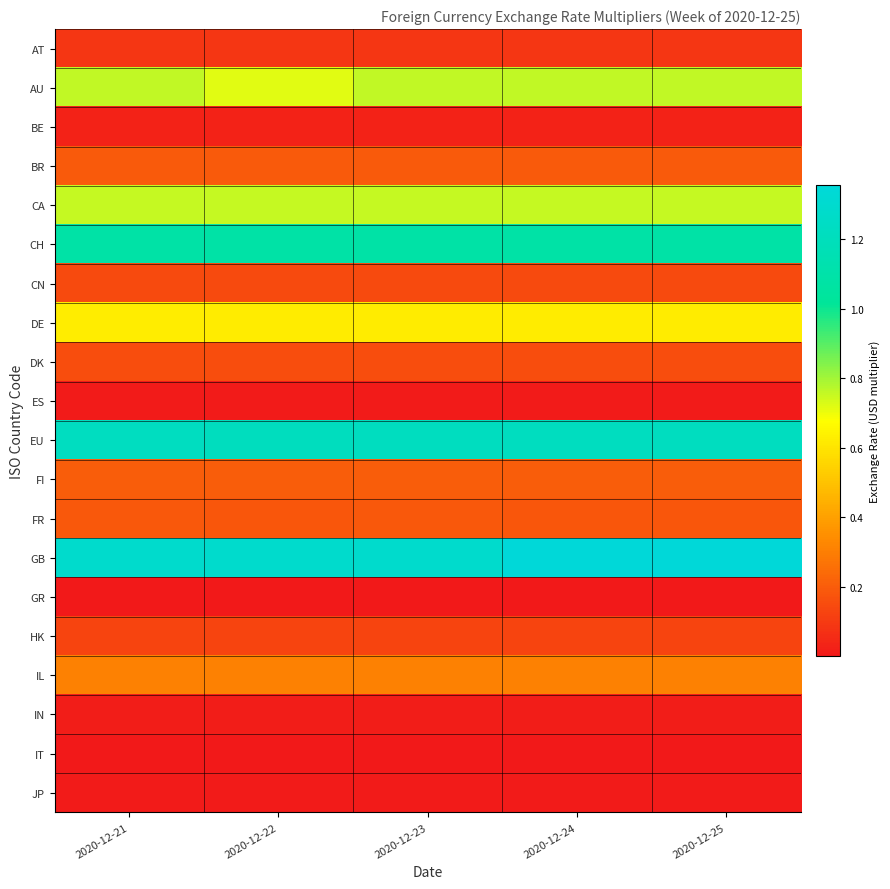

Reading left to right, extract all data points from this chart.

AT: 2020-12-21=0.1	2020-12-22=0.1	2020-12-23=0.1	2020-12-24=0.1	2020-12-25=0.1
AU: 2020-12-21=0.8	2020-12-22=0.7	2020-12-23=0.8	2020-12-24=0.8	2020-12-25=0.8
BE: 2020-12-21=0.0	2020-12-22=0.0	2020-12-23=0.0	2020-12-24=0.0	2020-12-25=0.0
BR: 2020-12-21=0.2	2020-12-22=0.2	2020-12-23=0.2	2020-12-24=0.2	2020-12-25=0.2
CA: 2020-12-21=0.8	2020-12-22=0.8	2020-12-23=0.8	2020-12-24=0.8	2020-12-25=0.8
CH: 2020-12-21=1.1	2020-12-22=1.1	2020-12-23=1.1	2020-12-24=1.1	2020-12-25=1.1
CN: 2020-12-21=0.1	2020-12-22=0.1	2020-12-23=0.1	2020-12-24=0.1	2020-12-25=0.1
DE: 2020-12-21=0.6	2020-12-22=0.6	2020-12-23=0.6	2020-12-24=0.6	2020-12-25=0.6
DK: 2020-12-21=0.2	2020-12-22=0.2	2020-12-23=0.2	2020-12-24=0.2	2020-12-25=0.2
ES: 2020-12-21=0.0	2020-12-22=0.0	2020-12-23=0.0	2020-12-24=0.0	2020-12-25=0.0
EU: 2020-12-21=1.2	2020-12-22=1.2	2020-12-23=1.2	2020-12-24=1.2	2020-12-25=1.2
FI: 2020-12-21=0.2	2020-12-22=0.2	2020-12-23=0.2	2020-12-24=0.2	2020-12-25=0.2
FR: 2020-12-21=0.2	2020-12-22=0.2	2020-12-23=0.2	2020-12-24=0.2	2020-12-25=0.2
GB: 2020-12-21=1.3	2020-12-22=1.3	2020-12-23=1.3	2020-12-24=1.4	2020-12-25=1.4
GR: 2020-12-21=0.0	2020-12-22=0.0	2020-12-23=0.0	2020-12-24=0.0	2020-12-25=0.0
HK: 2020-12-21=0.1	2020-12-22=0.1	2020-12-23=0.1	2020-12-24=0.1	2020-12-25=0.1
IL: 2020-12-21=0.3	2020-12-22=0.3	2020-12-23=0.3	2020-12-24=0.3	2020-12-25=0.3
IN: 2020-12-21=0.0	2020-12-22=0.0	2020-12-23=0.0	2020-12-24=0.0	2020-12-25=0.0
IT: 2020-12-21=0.0	2020-12-22=0.0	2020-12-23=0.0	2020-12-24=0.0	2020-12-25=0.0
JP: 2020-12-21=0.0	2020-12-22=0.0	2020-12-23=0.0	2020-12-24=0.0	2020-12-25=0.0